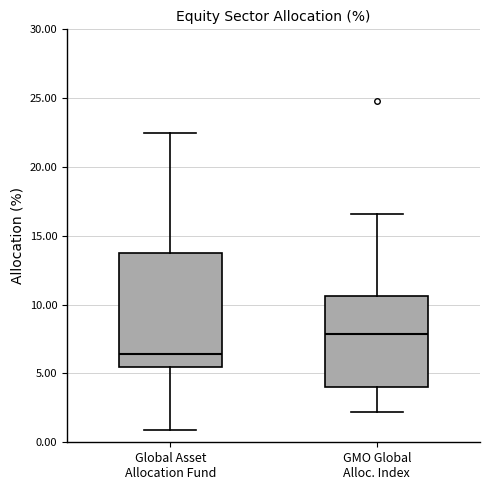

Reading left to right, transcribe this box plot: for each box, give where its median line is, the range the box spans, and where its two whiskers end, as read against the y-axis. The values are not printed on the chart, so give them approximately, as read against the axis.

Global Asset Allocation Fund: median 6.5, box 5.5 to 14.0, whiskers 1.0 to 22.5
GMO Global Alloc. Index: median 8.0, box 4.0 to 10.5, whiskers 2.0 to 16.5